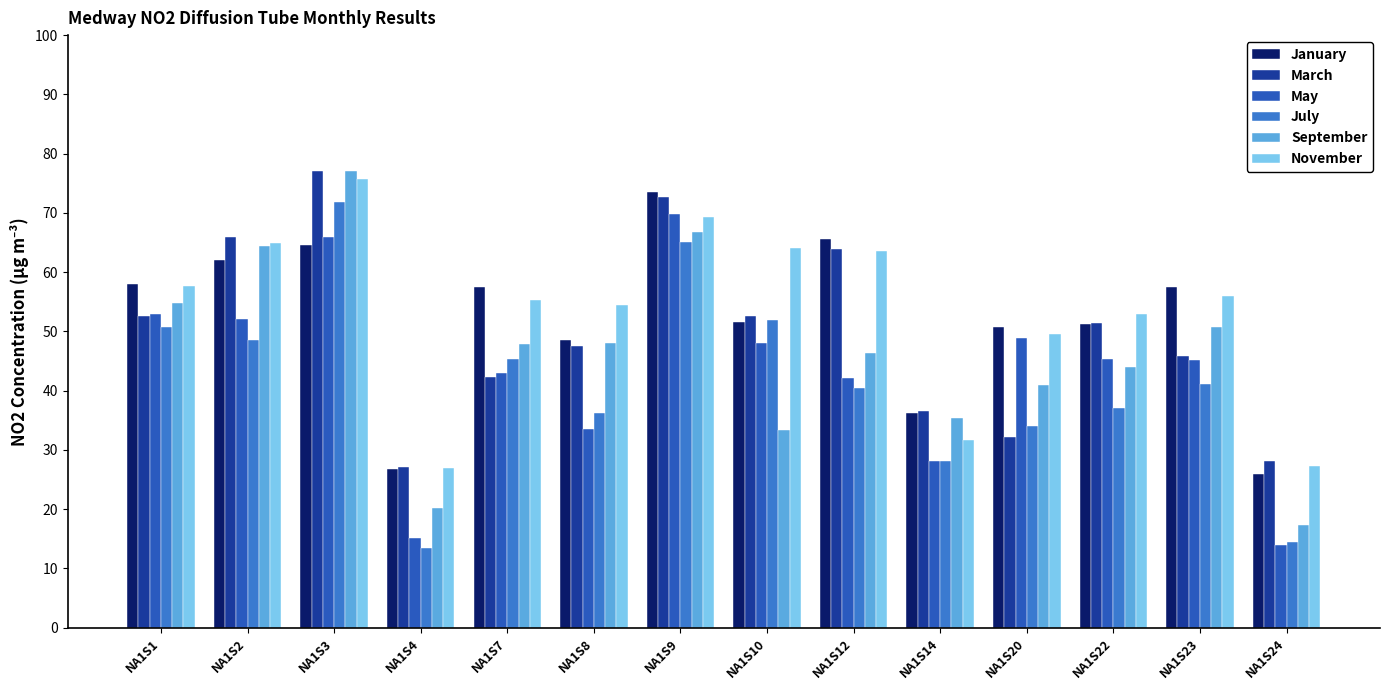

What is the difference between the second highest and second lowest values in the March series?

44.5